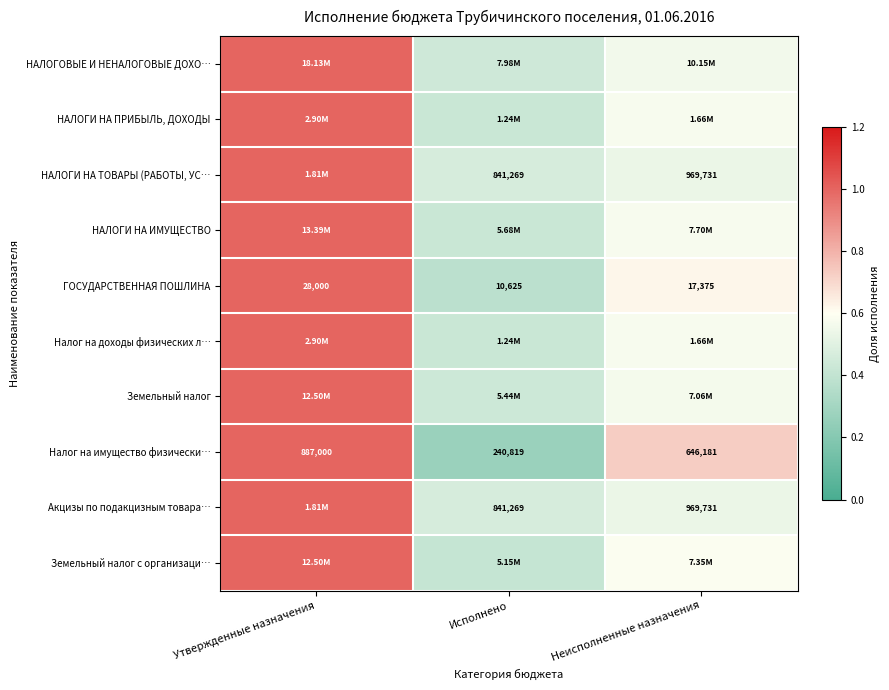

Is it true that ГОСУДАРСТВЕННАЯ ПОШЛИНА equals 0.6 at Неисполненные назначения?

True